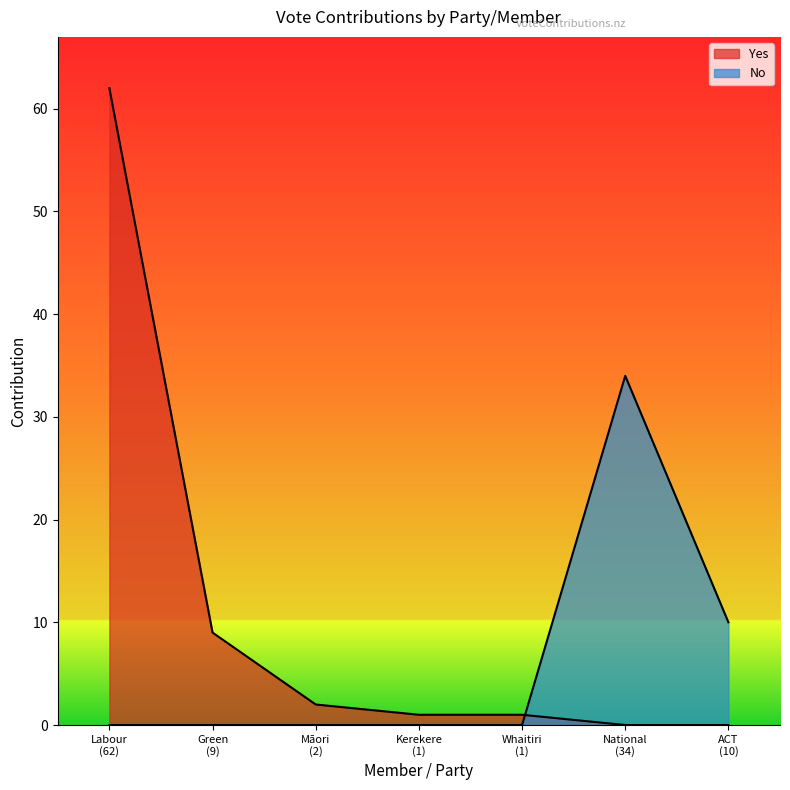

After their last crossing, which series has the higher values: Yes or No?

No